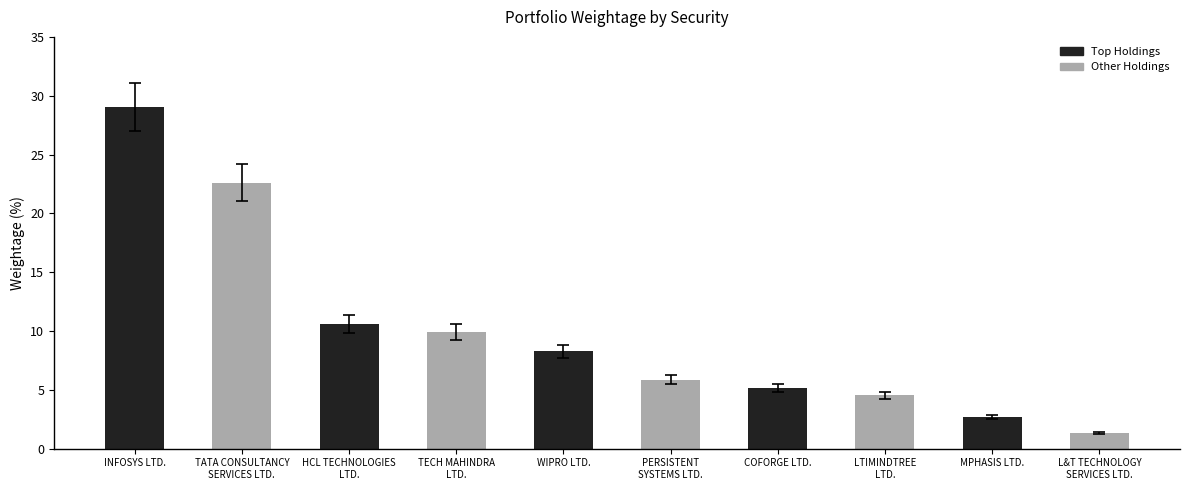

Reading right to left, list all the values displayed in this chart.

1.3	2.7	4.5	5.2	5.9	8.3	9.9	10.6	22.6	29.1